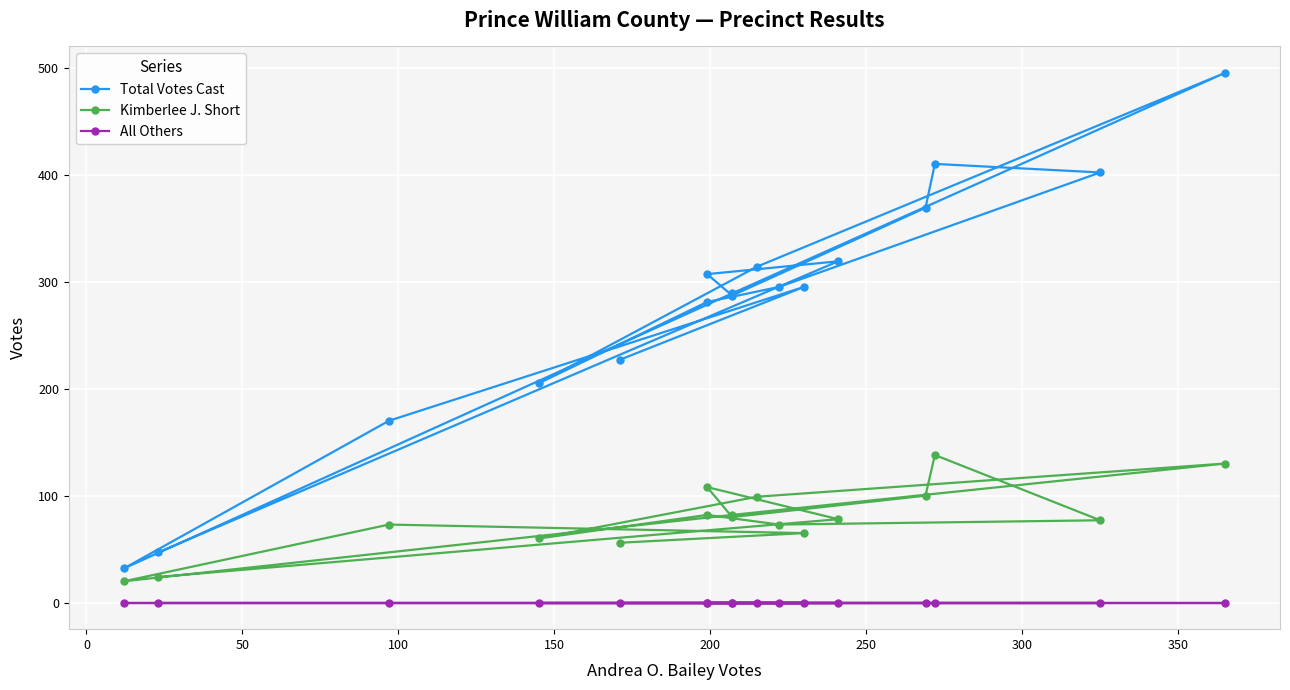

Rank the series by their maximum value, from lowest to highest.

All Others, Kimberlee J. Short, Total Votes Cast